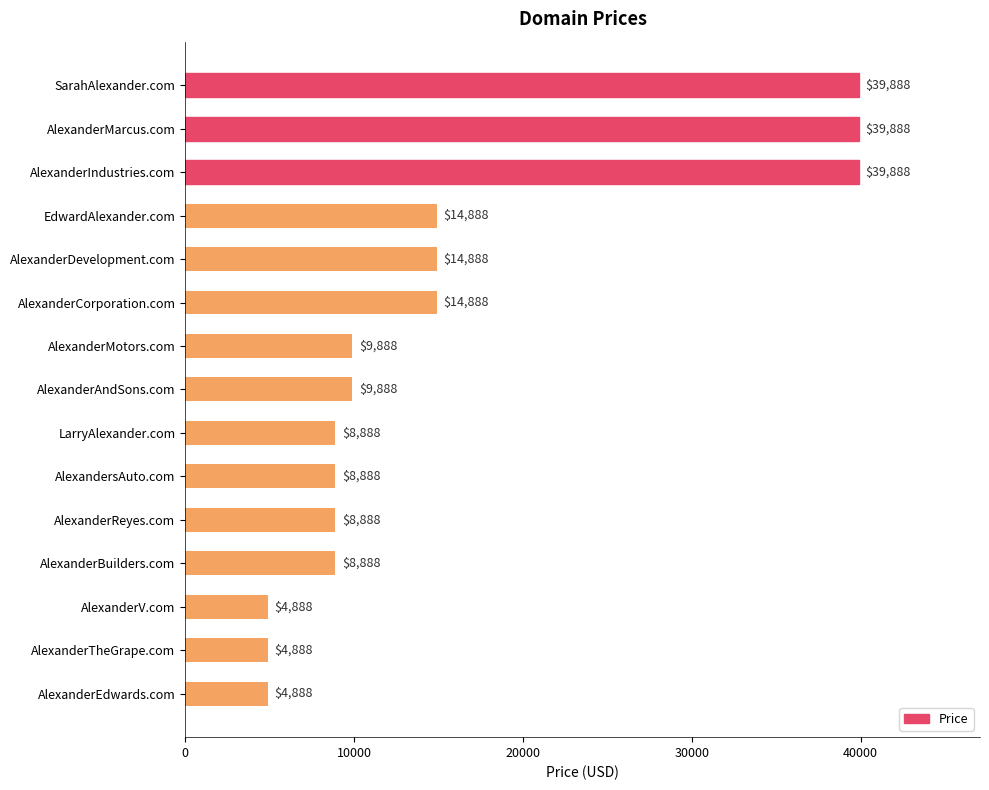

Is it true that the value at AlexanderCorporation.com is 7593?

False